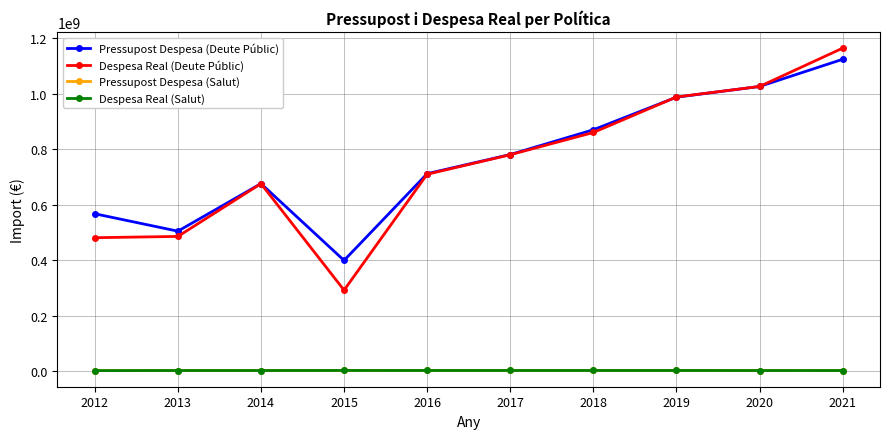

Between 2016 and 2019, which series saw the biggest shift?

Despesa Real (Deute Públic)